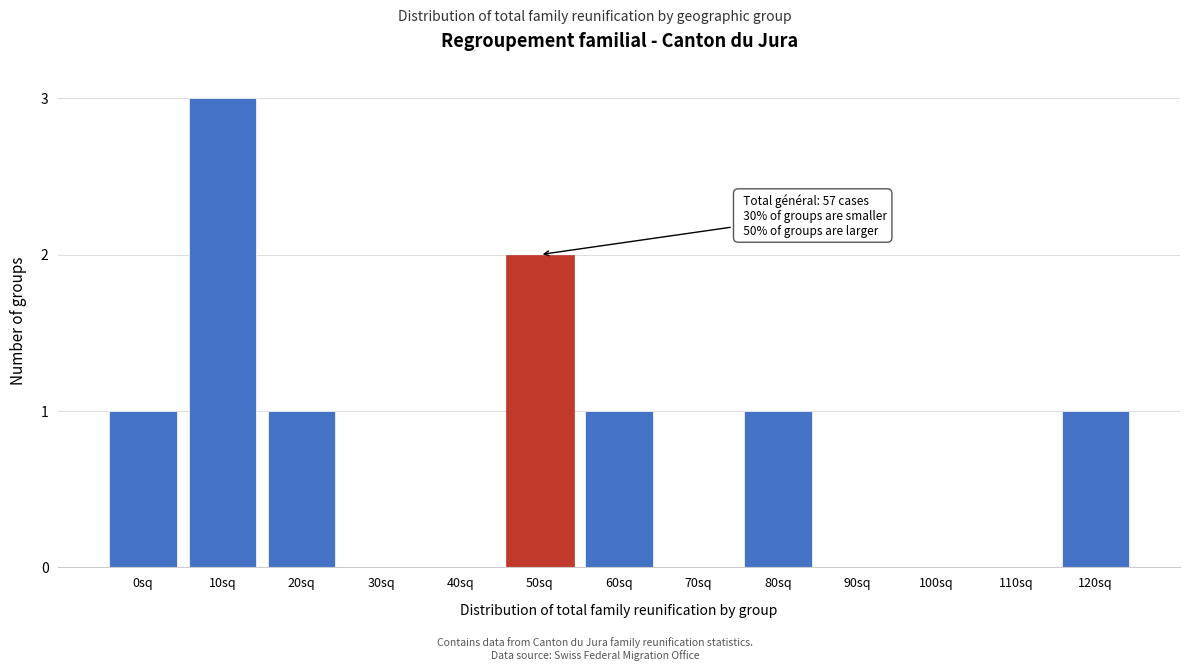

Reading left to right, transcribe all the data shown in this chart.

0sq=1	10sq=3	20sq=1	30sq=0	40sq=0	50sq=2	60sq=1	70sq=0	80sq=1	90sq=0	100sq=0	110sq=0	120sq=1